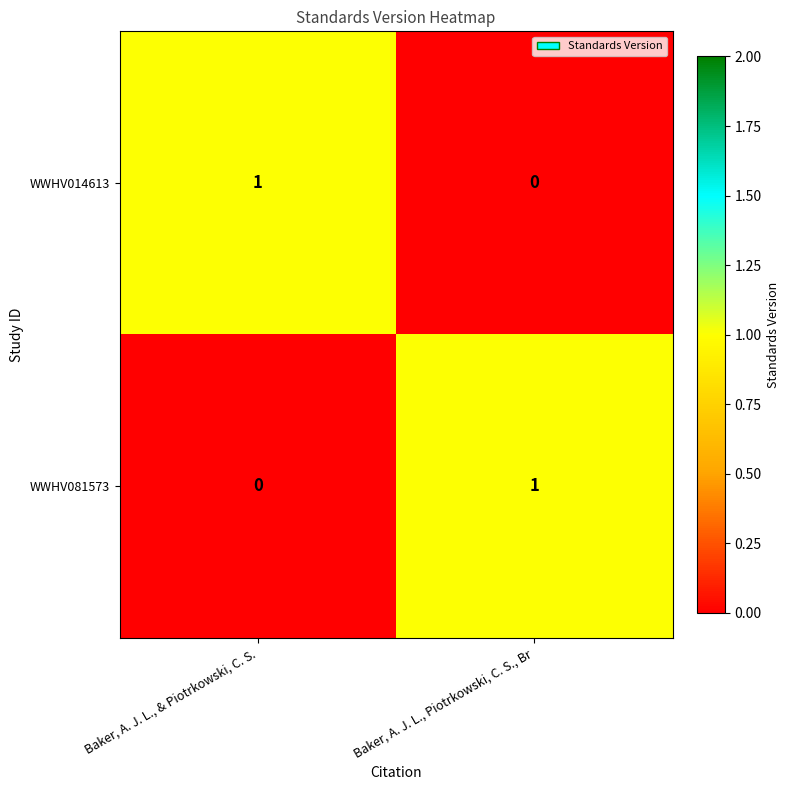

At Baker, A. J. L., Piotrkowski, C. S., Br, list the series in order from largest to smallest.

WWHV081573, WWHV014613